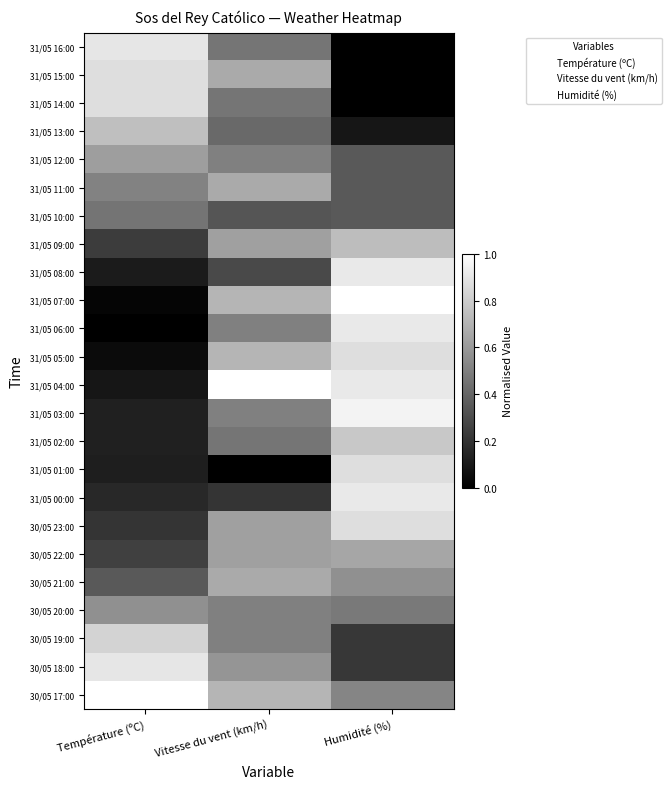

At Température (ºC), list the series in order from largest to smallest.

30/05 17:00, 31/05 16:00, 30/05 18:00, 31/05 15:00, 31/05 14:00, 30/05 19:00, 31/05 13:00, 31/05 12:00, 30/05 20:00, 31/05 11:00, 31/05 10:00, 30/05 21:00, 30/05 22:00, 31/05 09:00, 30/05 23:00, 31/05 00:00, 31/05 03:00, 31/05 02:00, 31/05 01:00, 31/05 08:00, 31/05 04:00, 31/05 05:00, 31/05 07:00, 31/05 06:00